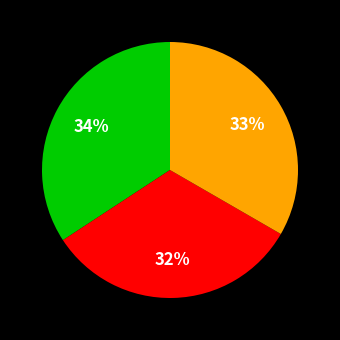

How many segments does this pie chart have?

3